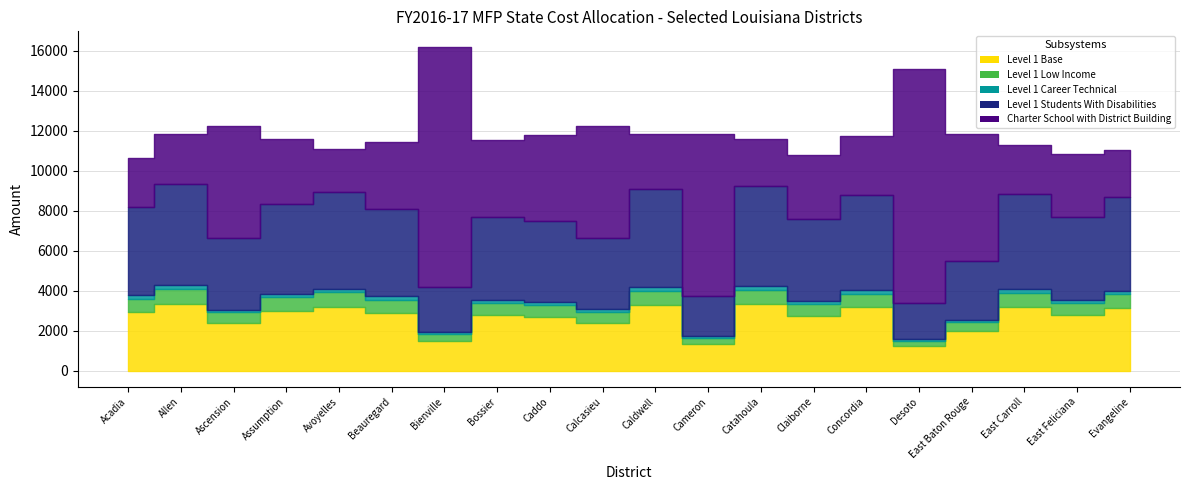

The value of Level 1 Base at East Baton Rouge is 1979.6. True or false?

True